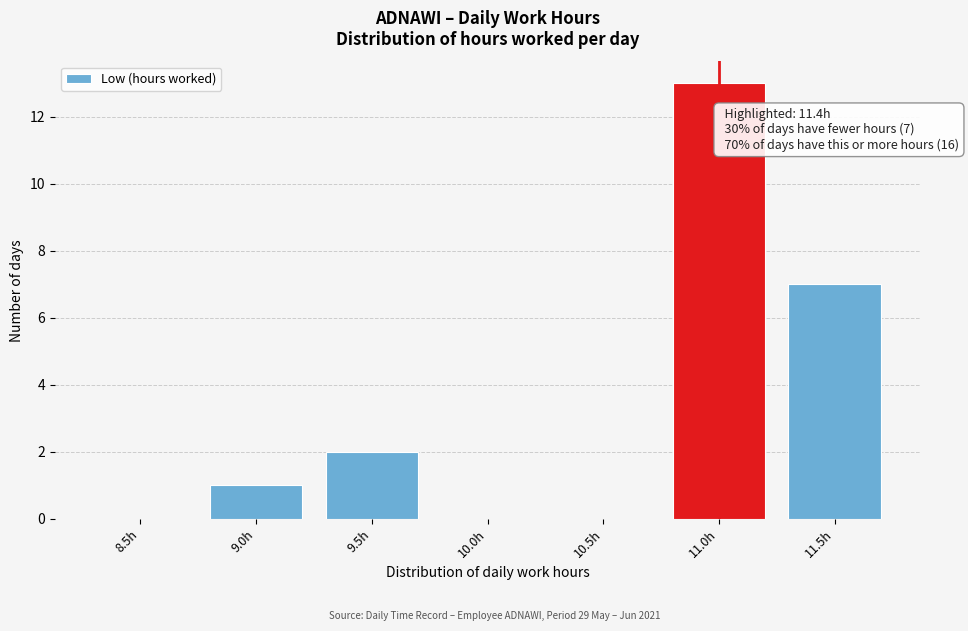

Reading left to right, transcribe all the data shown in this chart.

8.5h=0	9.0h=1	9.5h=2	10.0h=0	10.5h=0	11.0h=13	11.5h=7